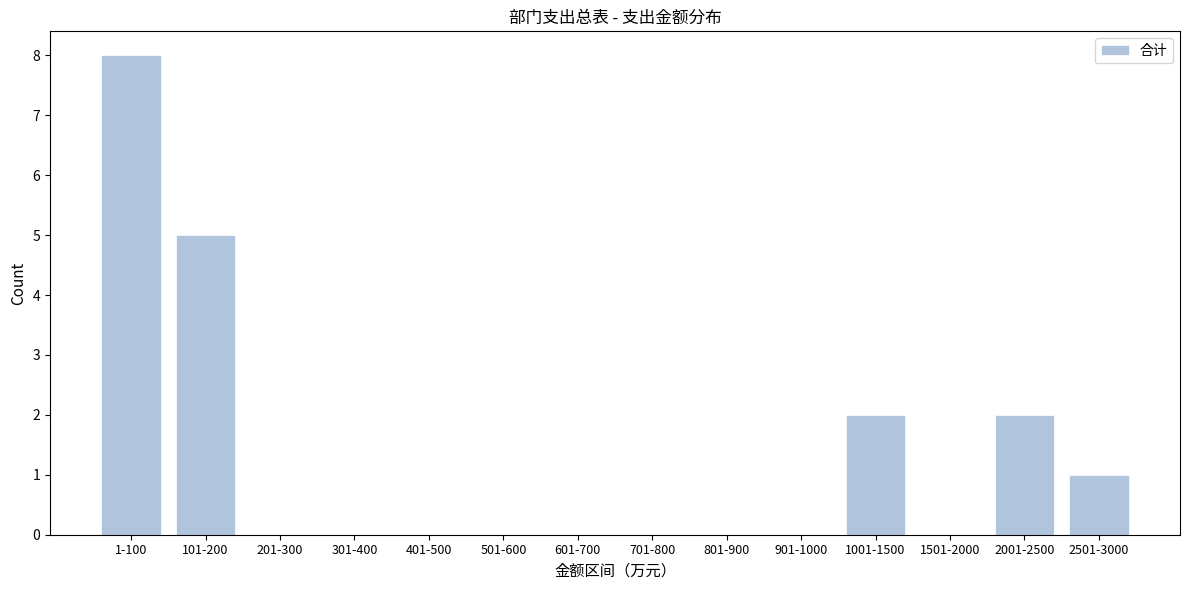

Reading left to right, list all the values displayed in this chart.

1-100=8	101-200=5	201-300=0	301-400=0	401-500=0	501-600=0	601-700=0	701-800=0	801-900=0	901-1000=0	1001-1500=2	1501-2000=0	2001-2500=2	2501-3000=1